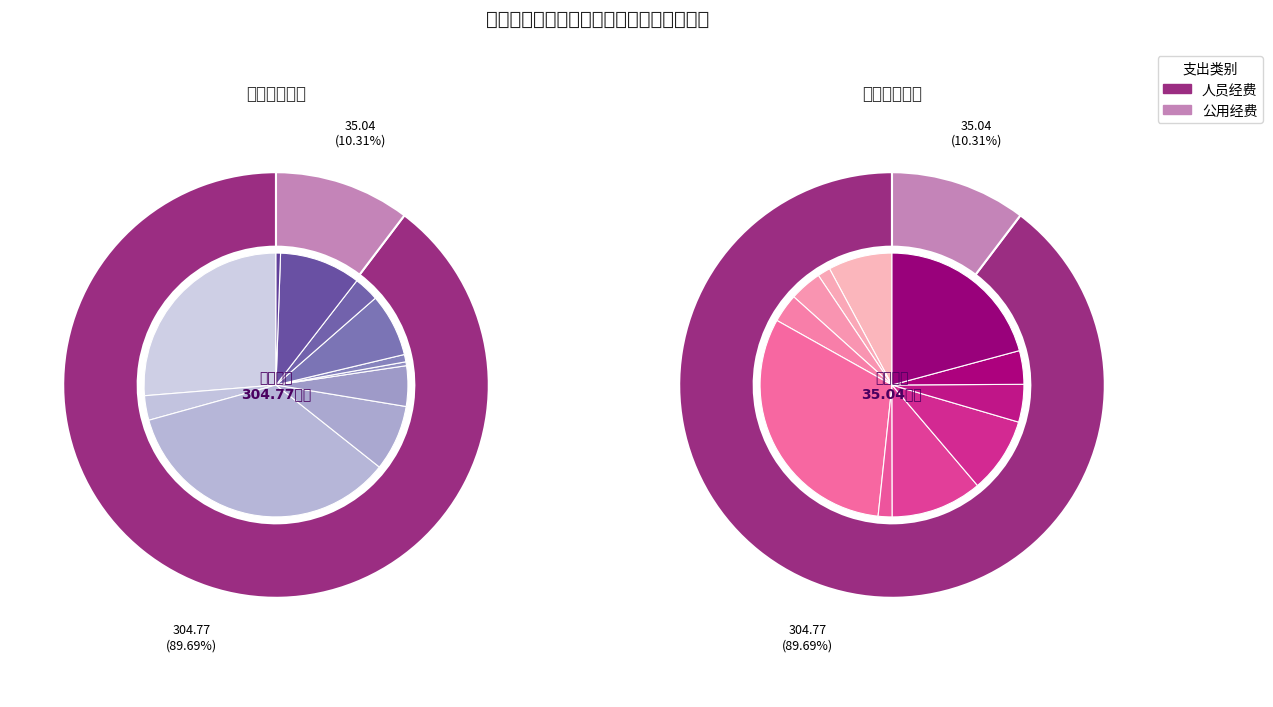

Is the sum of 其他工资福利支出 and 住房公积金 greater than half?

No